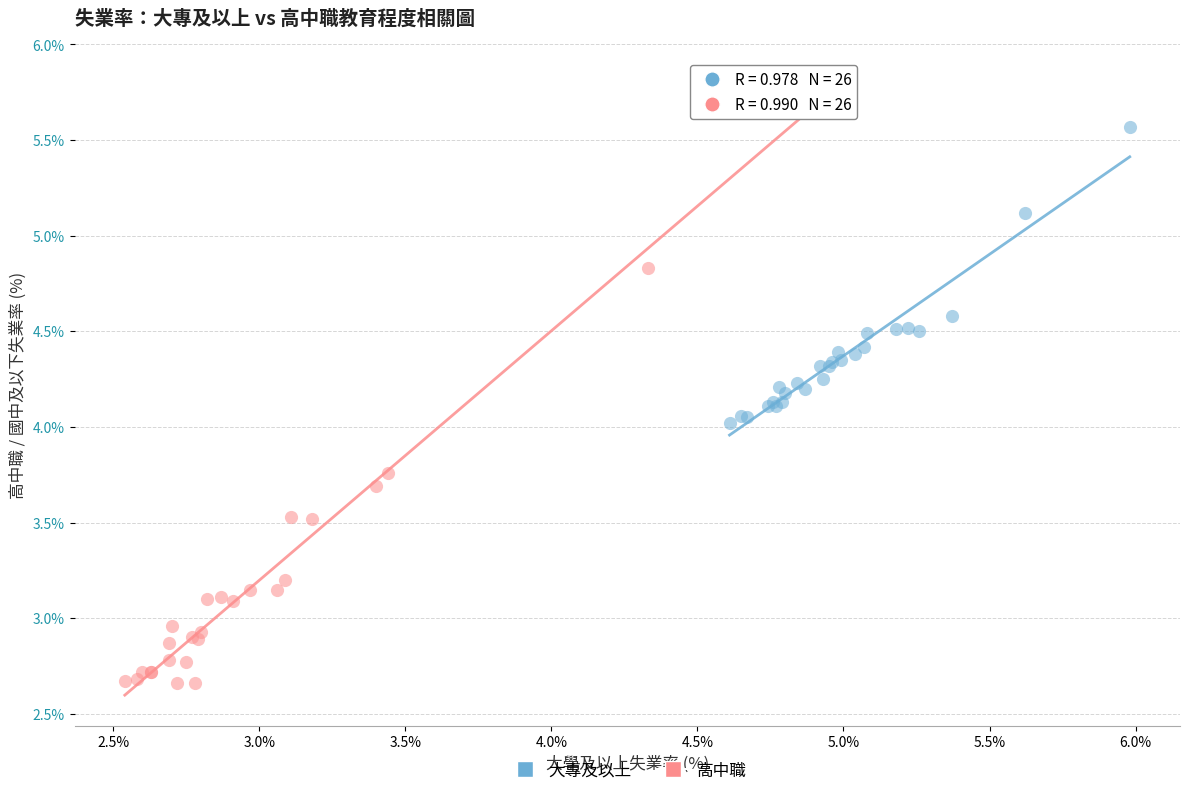

Which series has the widest spread of Y values?

高中職